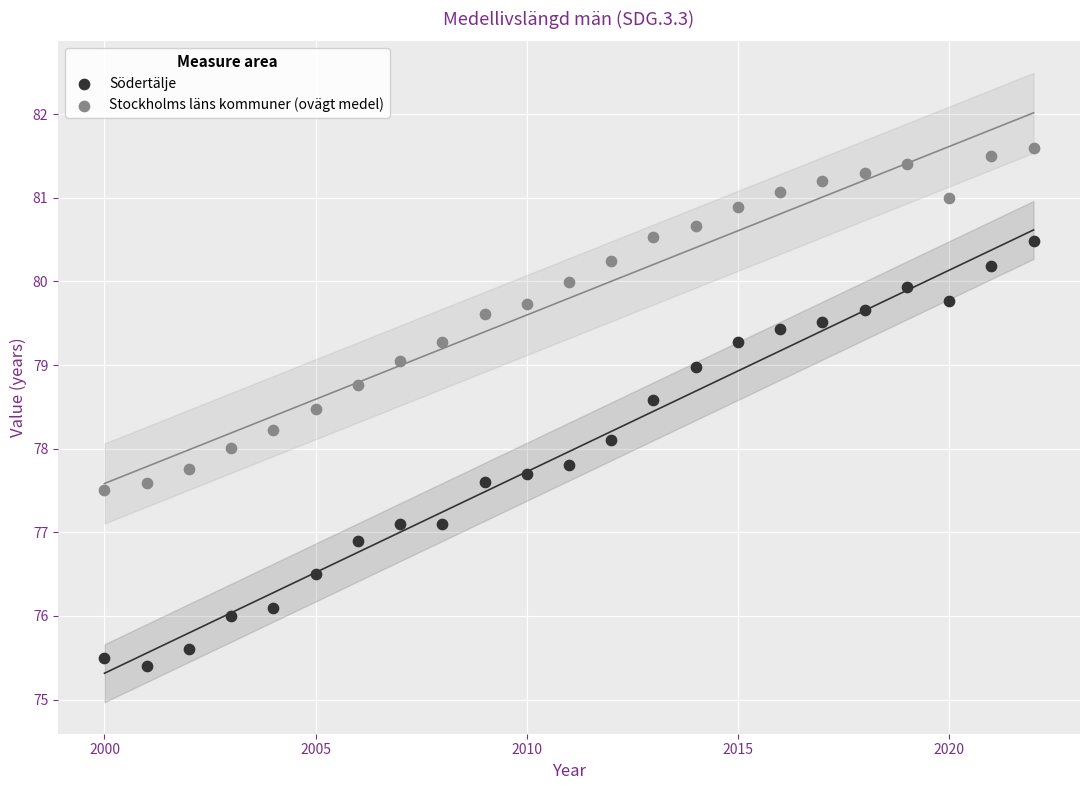

What are all the series names shown in the legend?

Södertälje, Stockholms läns kommuner (ovägt medel)